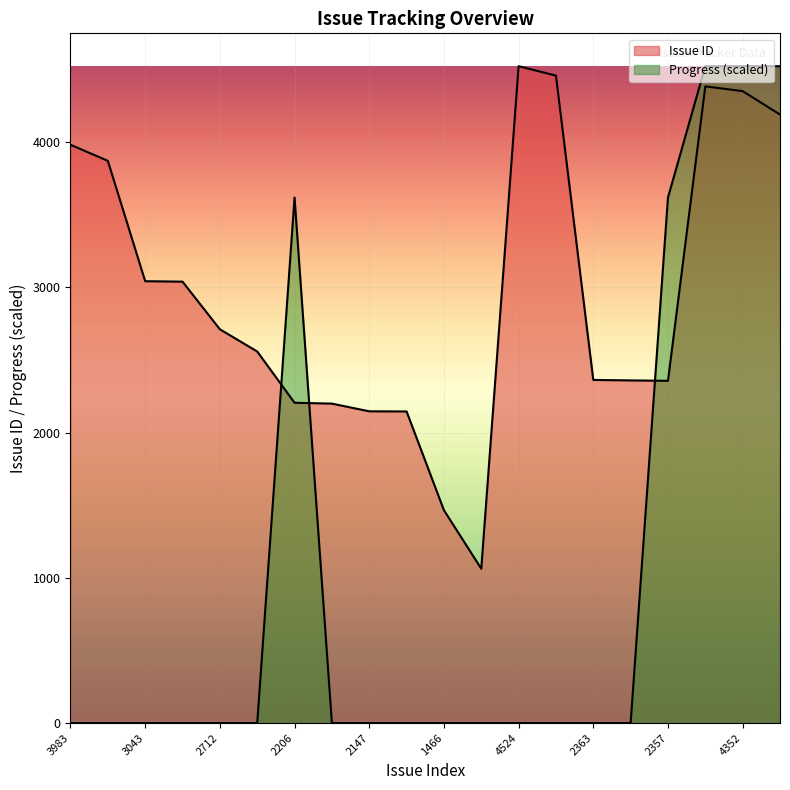

Reading left to right, extract all data points from this chart.

Issue ID: 3983.0	3872.0	3043.0	3040.0	2712.0	2559.0	2206.0	2200.0	2147.0	2146.0	1466.0	1063.0	4524.0	4459.0	2363.0	2360.0	2357.0	4385.0	4352.0	4191.0
Progress: 0.0	0.0	0.0	0.0	0.0	0.0	3619.2	0.0	0.0	0.0	0.0	0.0	0.0	0.0	0.0	0.0	3619.2	4524.0	4524.0	4524.0